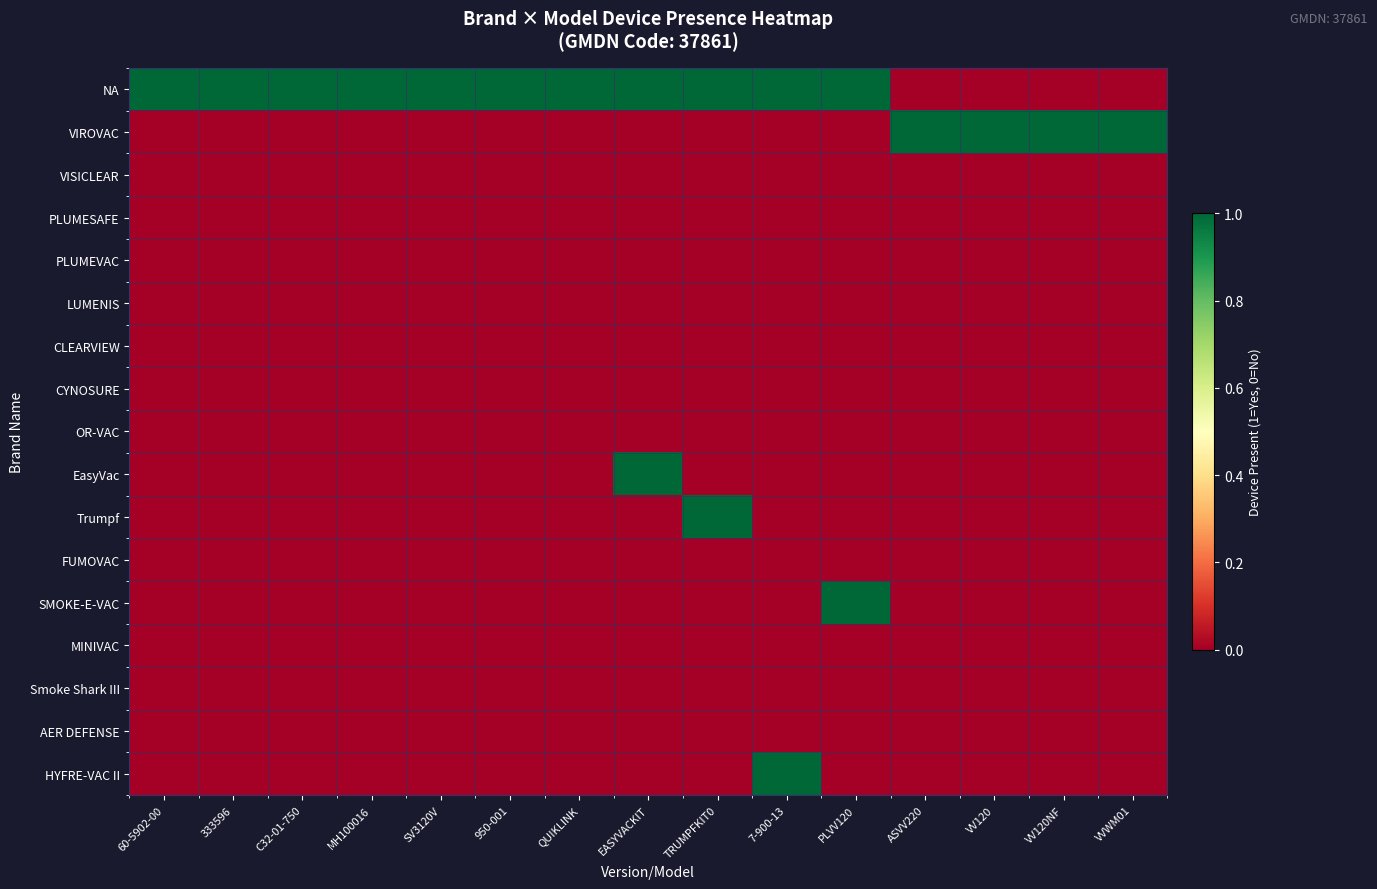

How many data points does each series have?

15